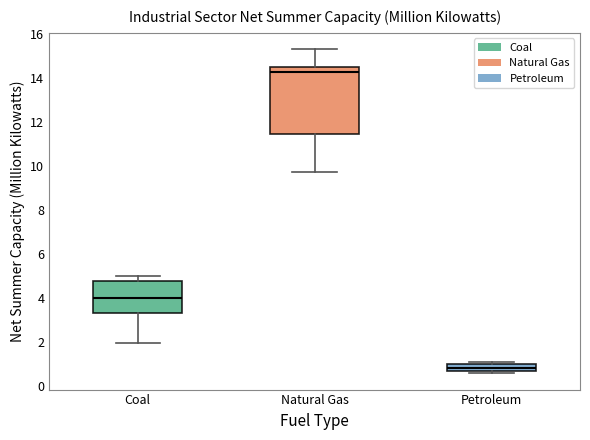

Which box is the tallest, from its lower edge to its upper edge?

Natural Gas